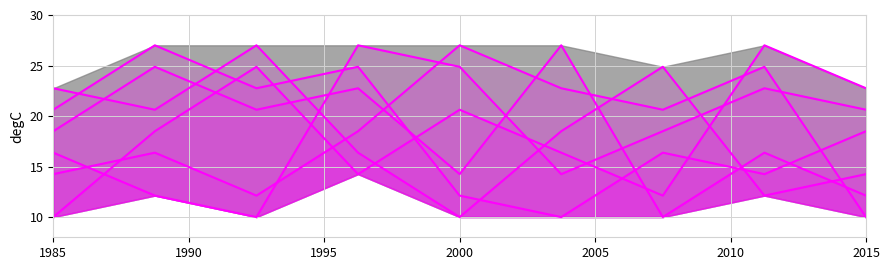

How many lines are shown in the chart?

6